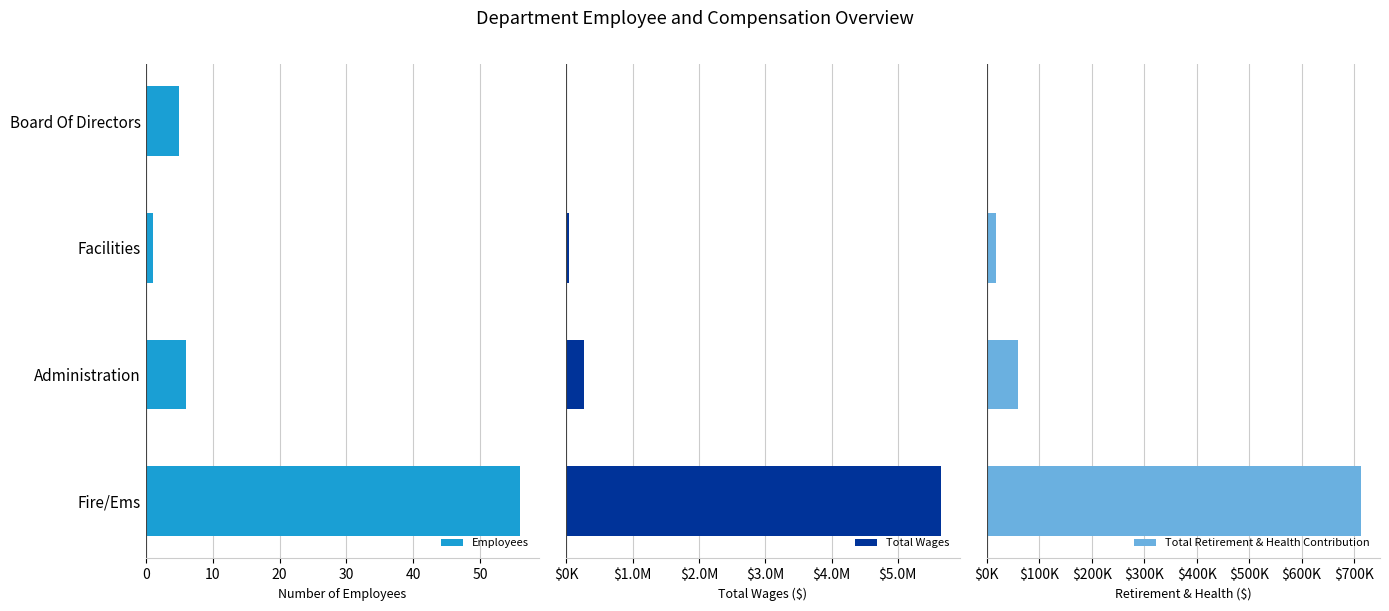

What value does the Employees series have at Board Of Directors?

5